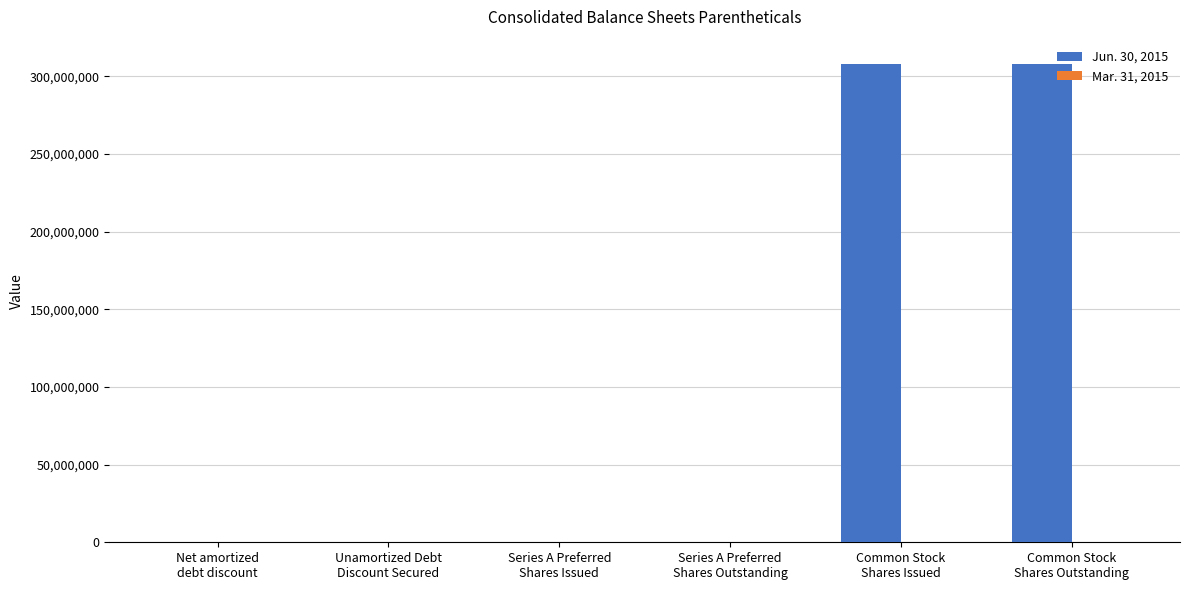

What is the maximum value shown in the chart?

308236718